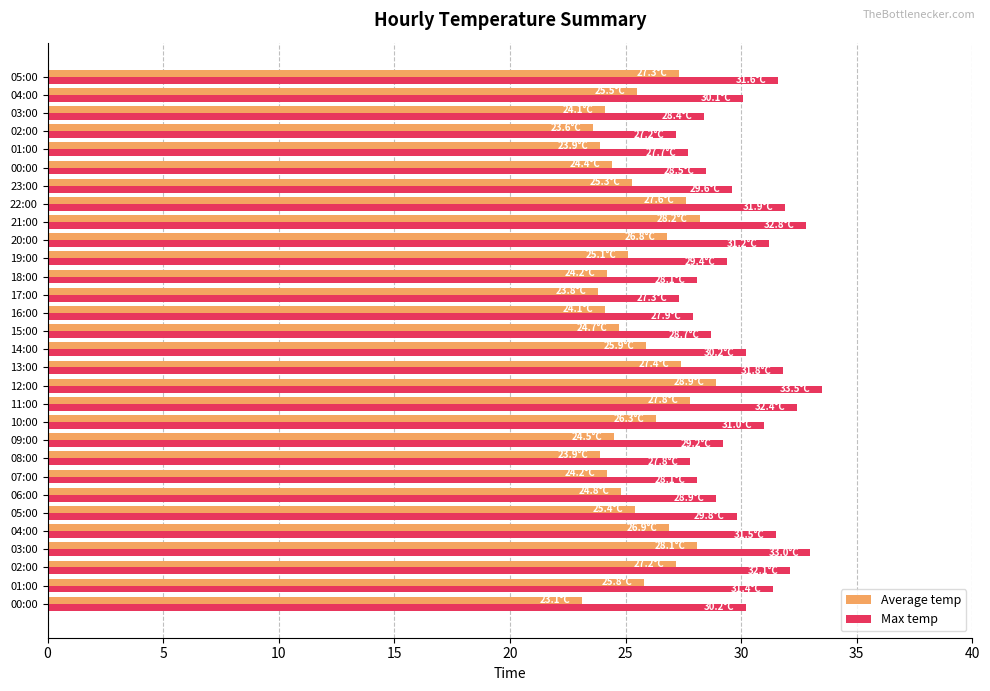

What is the greatest value displayed?

33.5